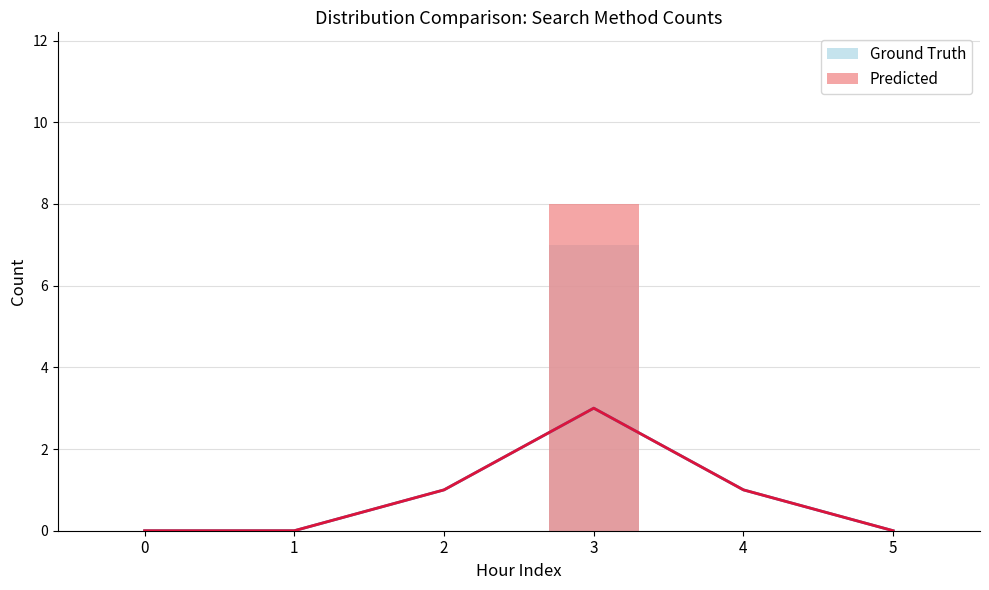

At which category is the sum across all series the highest?

3